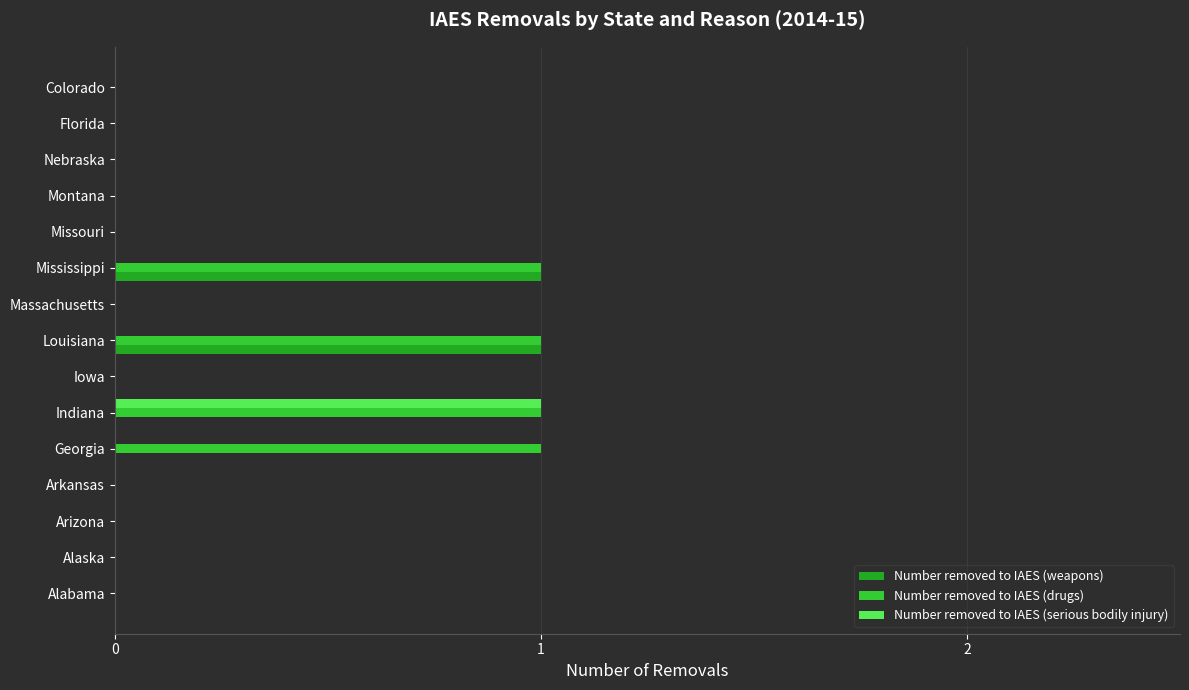

What is the sum of all Number removed to IAES (drugs) values?

4